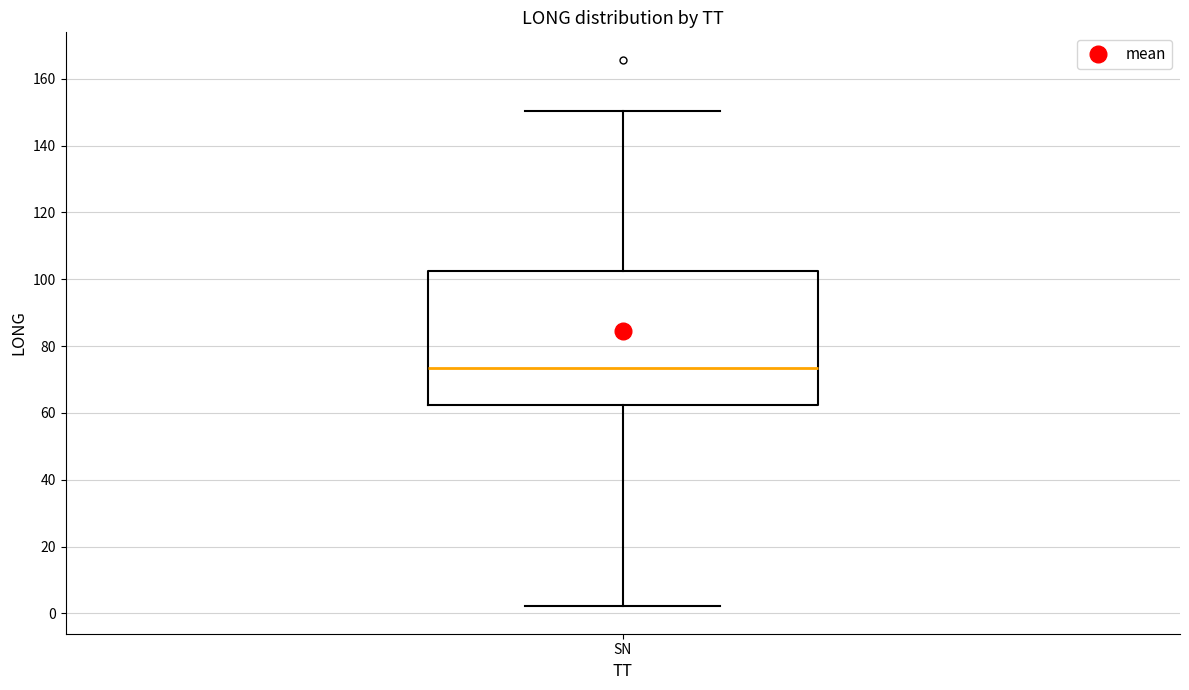

Where is the lower edge of the box for SN on the y-axis? The values are not printed on the chart, so give them approximately, as read against the axis.

62